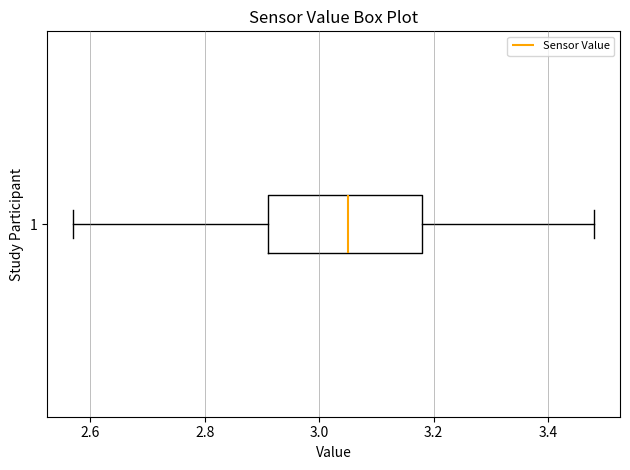

Transcribe this box plot: give where the median line is, the range the box spans, and where the two whiskers end, as read against the x-axis. The values are not printed on the chart, so give them approximately, as read against the axis.

median 3.06, box 2.92 to 3.18, whiskers 2.58 to 3.48